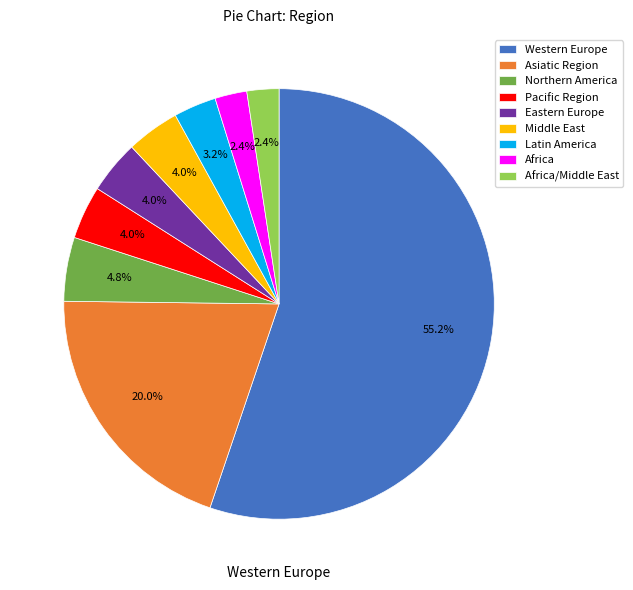

To the nearest percent, what is the average slice percentage?

11%